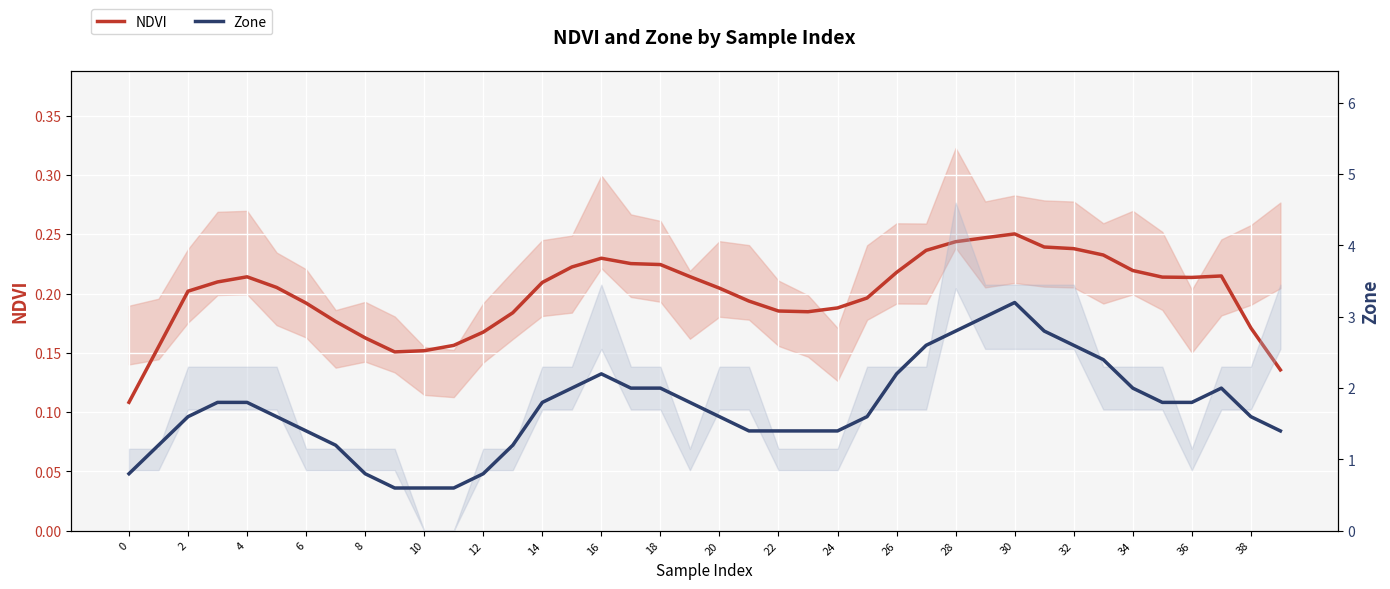

What is the average value of the Zone series?

1.7